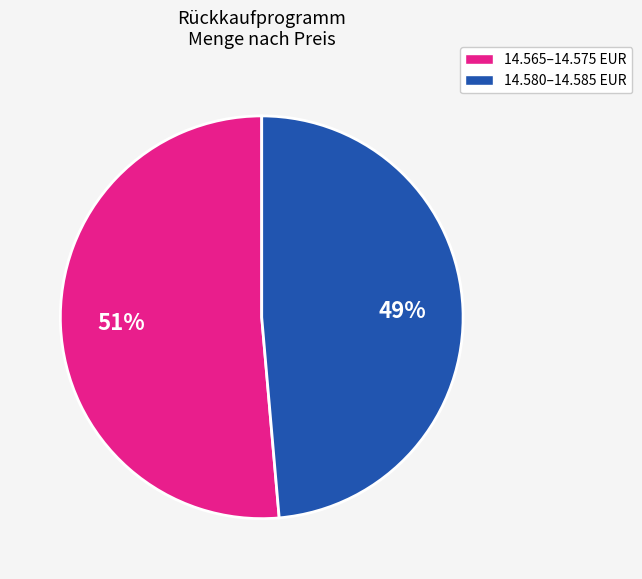

Does any single category account for the majority?

Yes